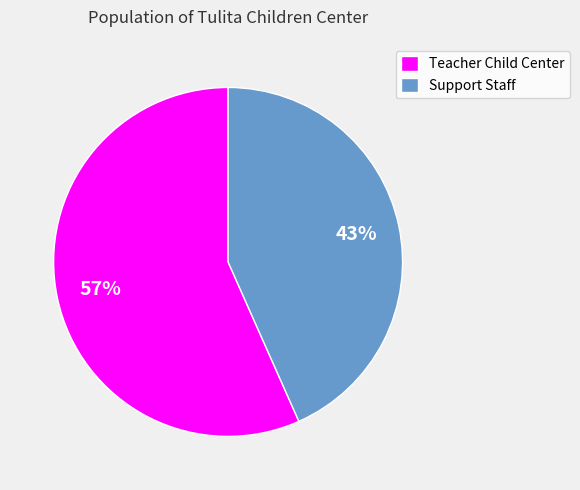

What is the largest slice in the pie chart?

Teacher Child Center